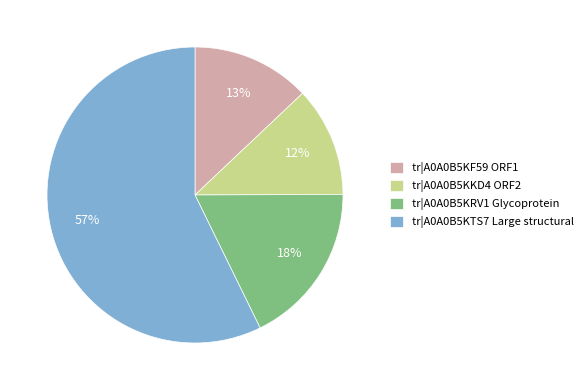

Rank the categories by value from highest to lowest.

tr|A0A0B5KTS7 Large structural, tr|A0A0B5KRV1 Glycoprotein, tr|A0A0B5KF59 ORF1, tr|A0A0B5KKD4 ORF2